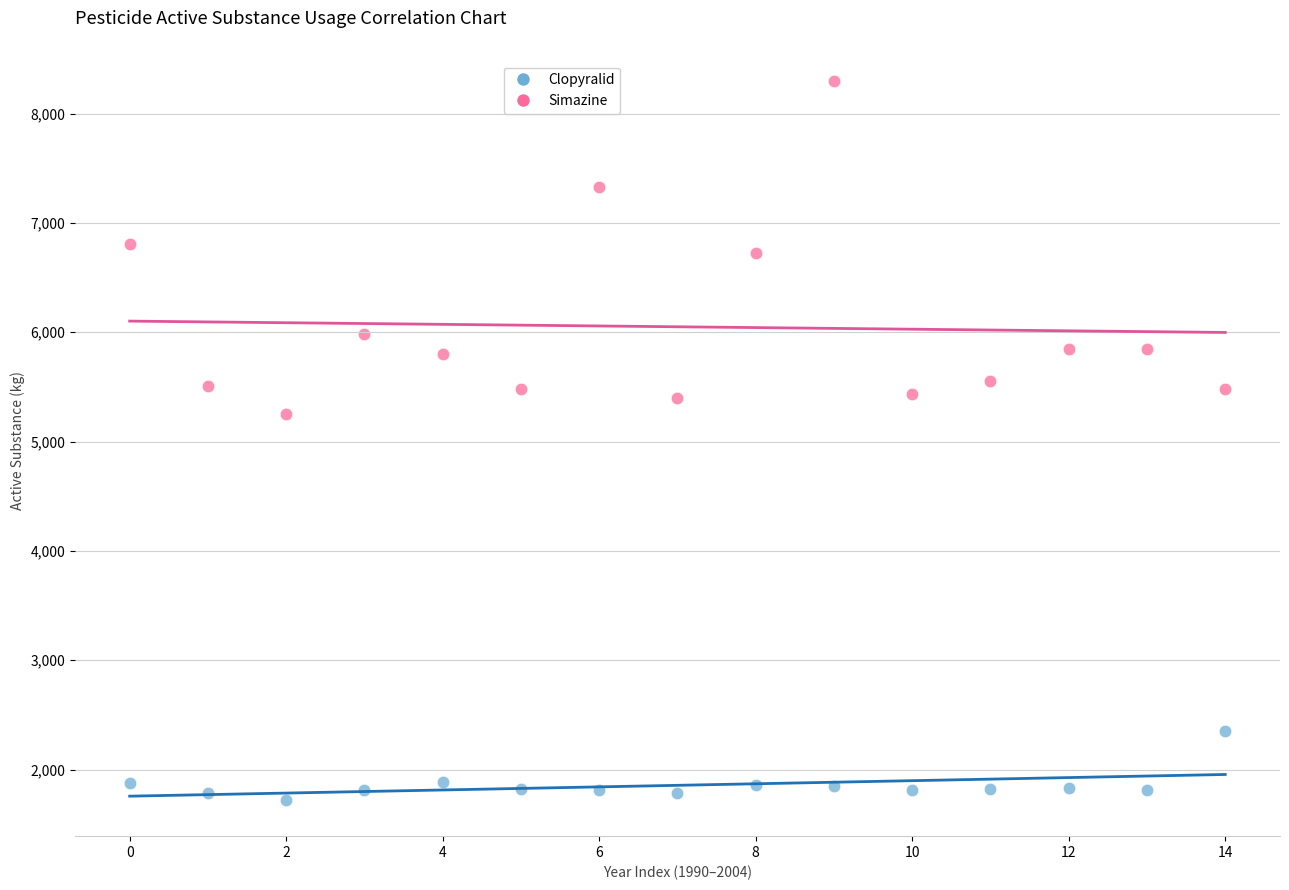

What are all the series names shown in the legend?

Clopyralid, Simazine